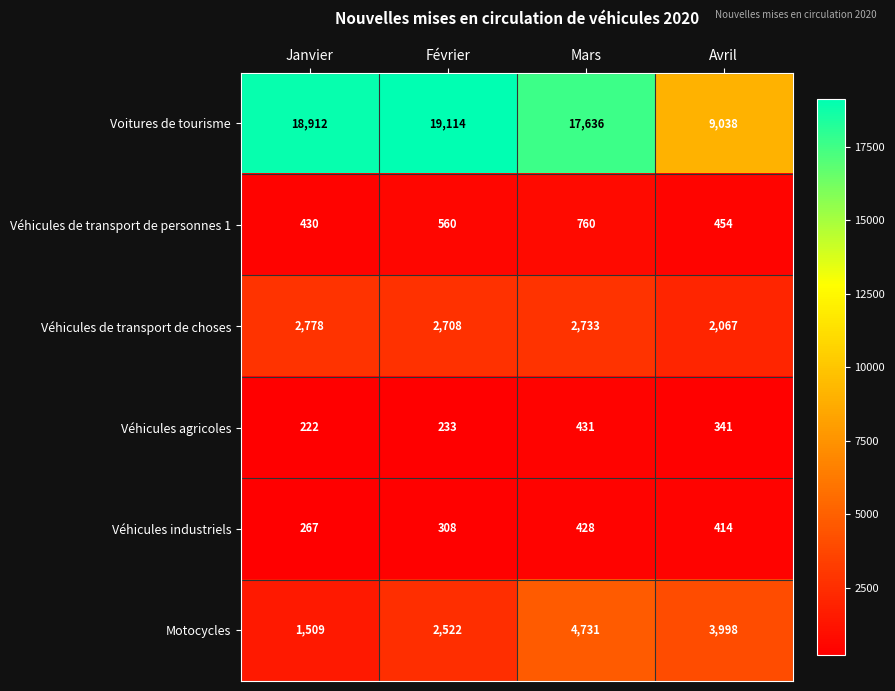

What is the total value across all series at Mars?

26719